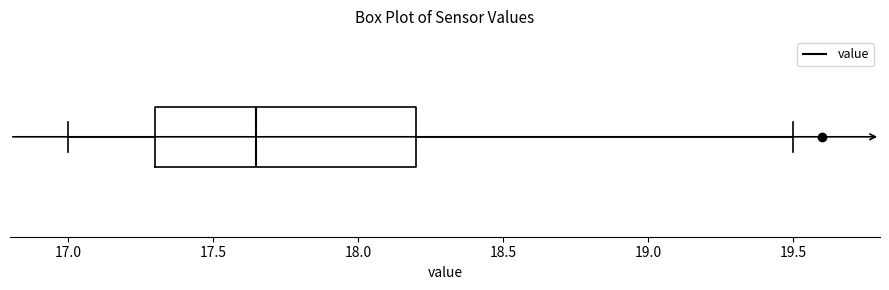

Transcribe this box plot: give where the median line is, the range the box spans, and where the two whiskers end, as read against the x-axis. The values are not printed on the chart, so give them approximately, as read against the axis.

median 17.65, box 17.30 to 18.20, whiskers 17.00 to 19.50